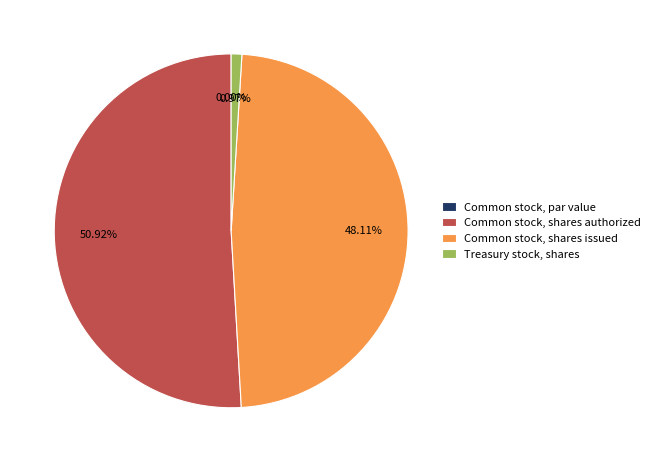

True or false: Common stock, shares authorized accounts for 37% of the total.

False